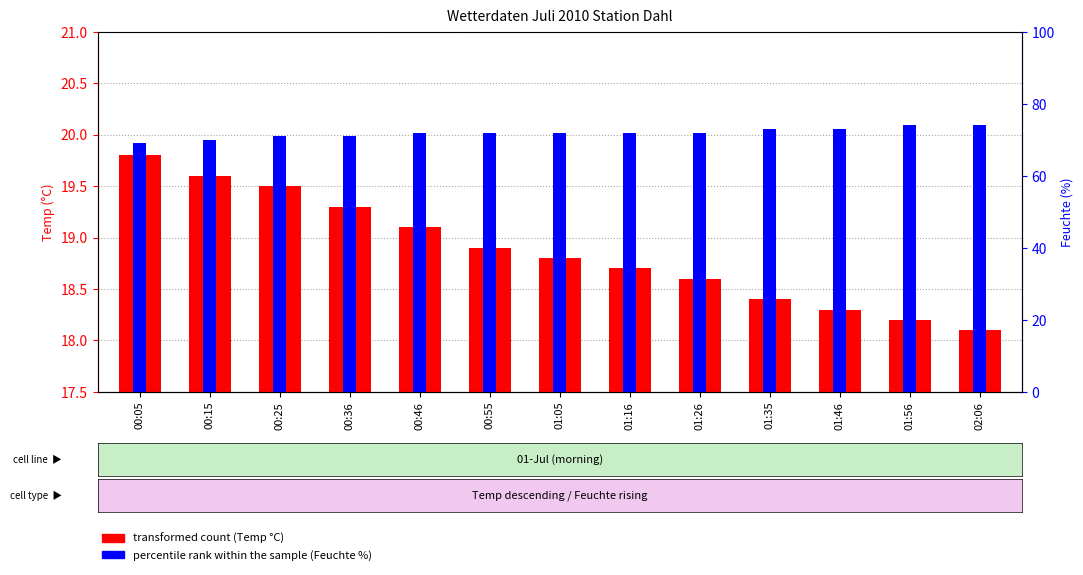

What is the label of the 7th bar from the right?

01:05